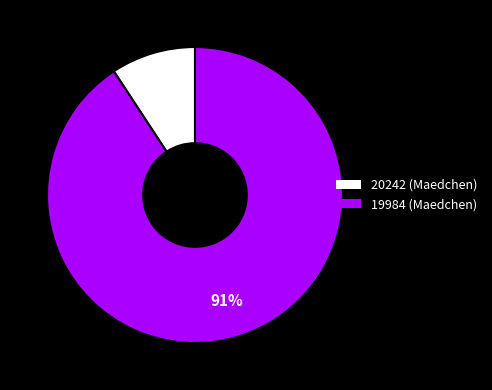

Rank the categories by value from lowest to highest.

20242, 19984